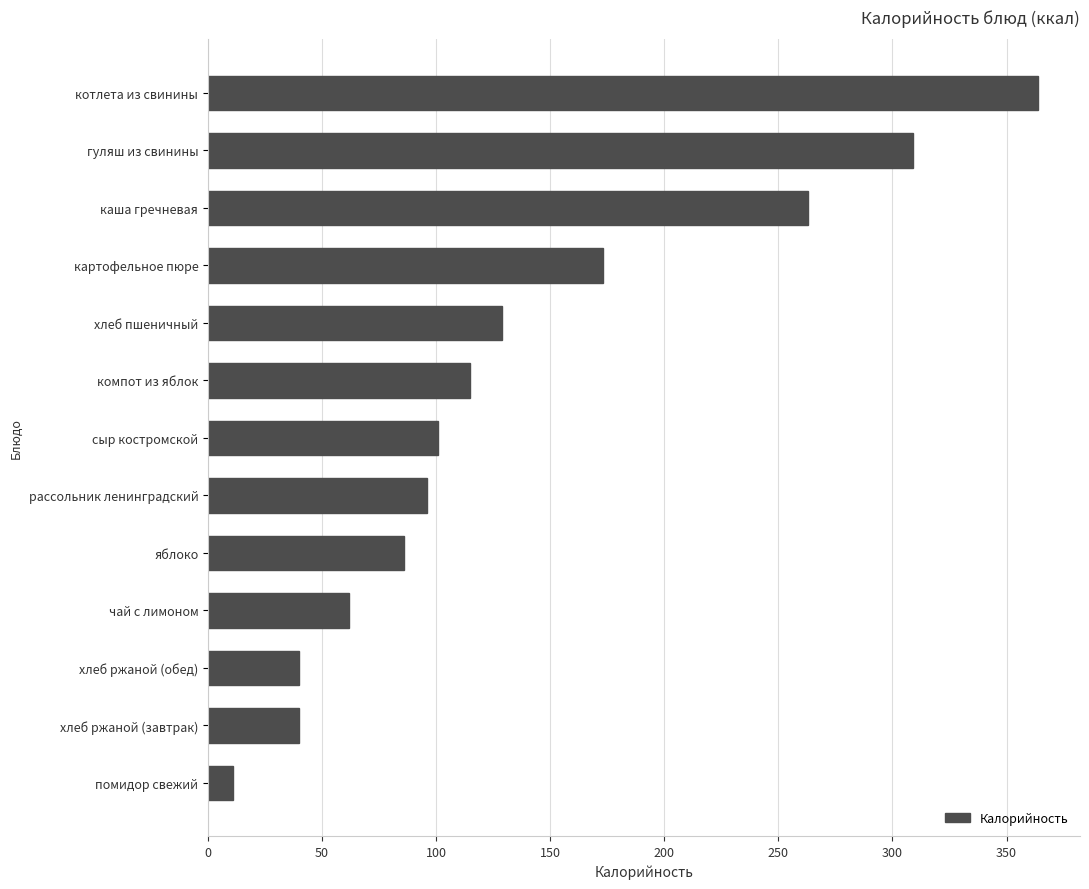

Where is the data nearest to the value 187?

картофельное пюре